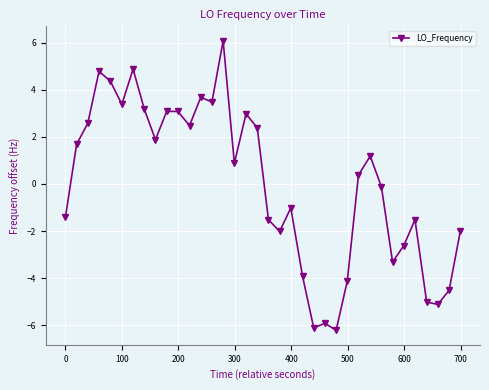

How many values are below 0?

17